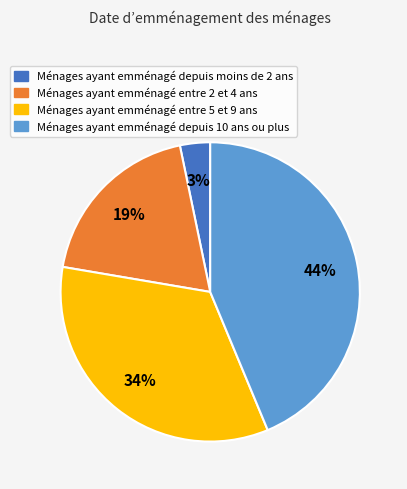

Does any single category account for the majority?

No